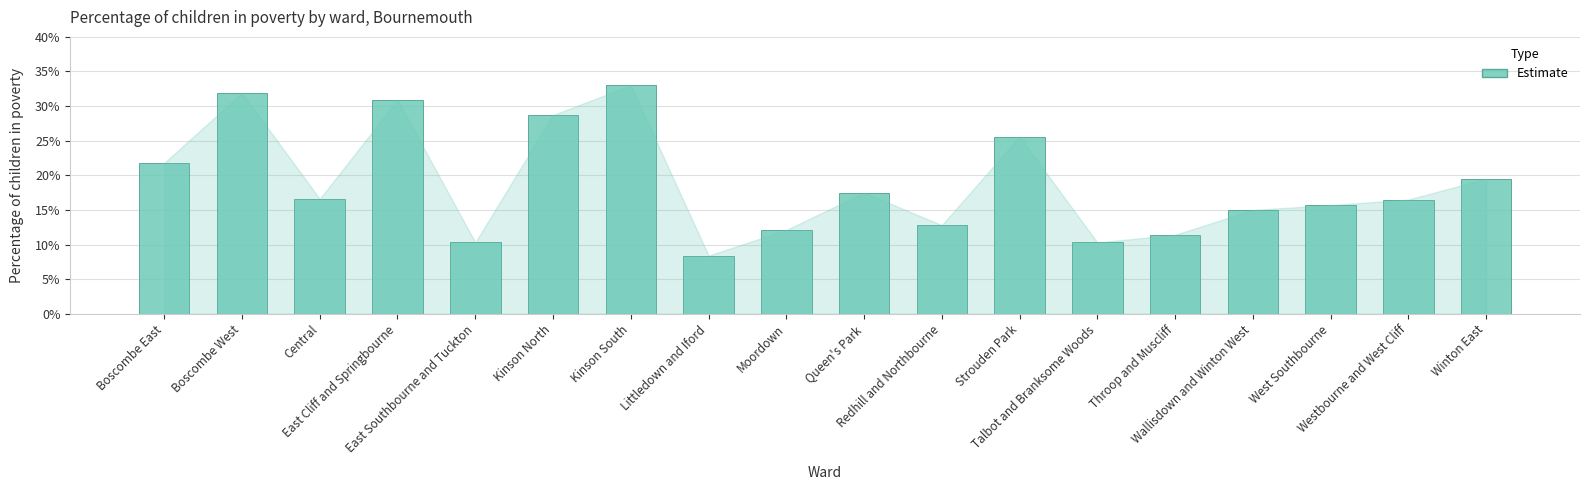

Is it true that the value at Talbot and Branksome Woods is 0.1?

True